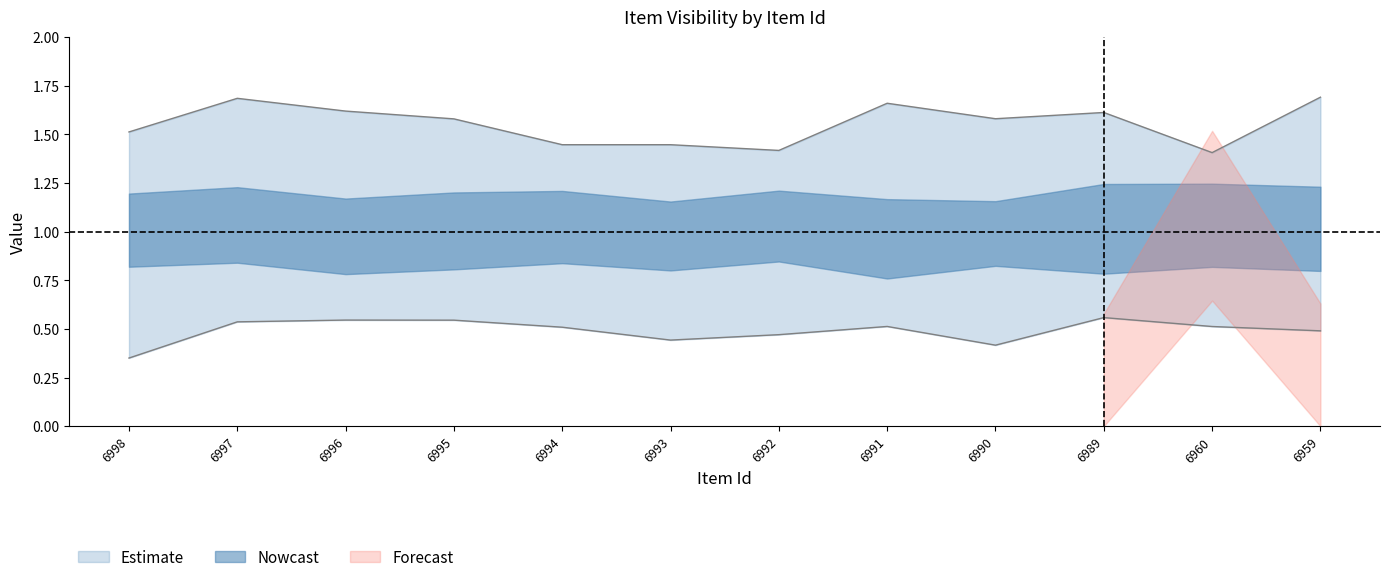

Count the featured values in the range 0 to 1.

12